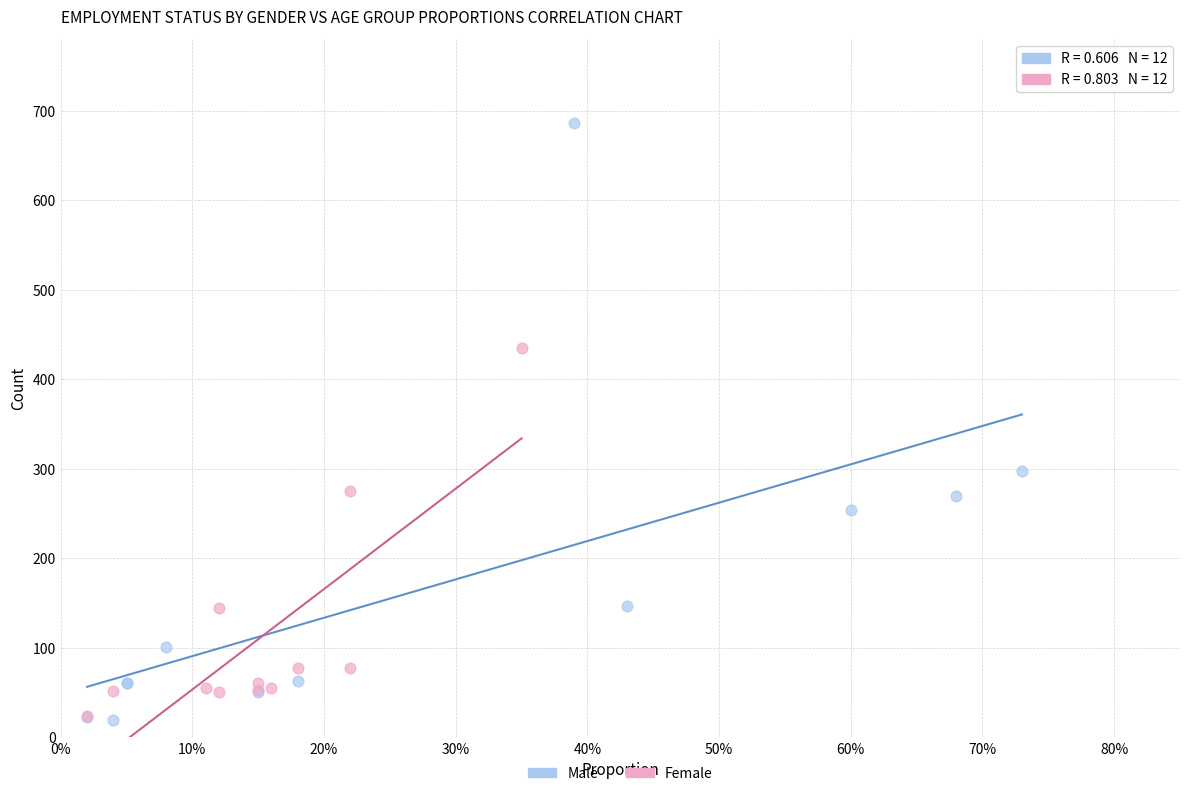

Which series reaches the maximum Y coordinate?

Male